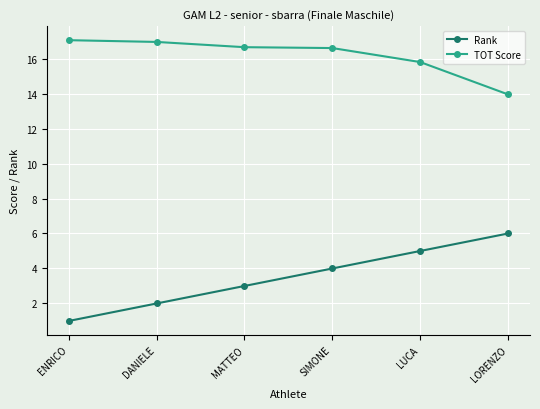

Which category has the lowest value in the Rank series?

ENRICO